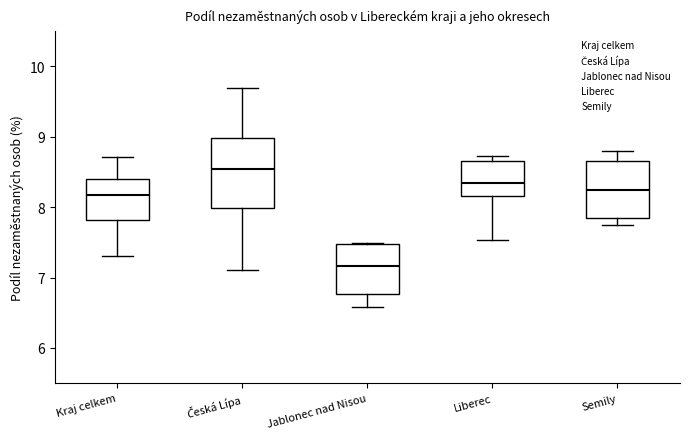

Where is the lower edge of the box for Kraj celkem on the y-axis? The values are not printed on the chart, so give them approximately, as read against the axis.

7.8